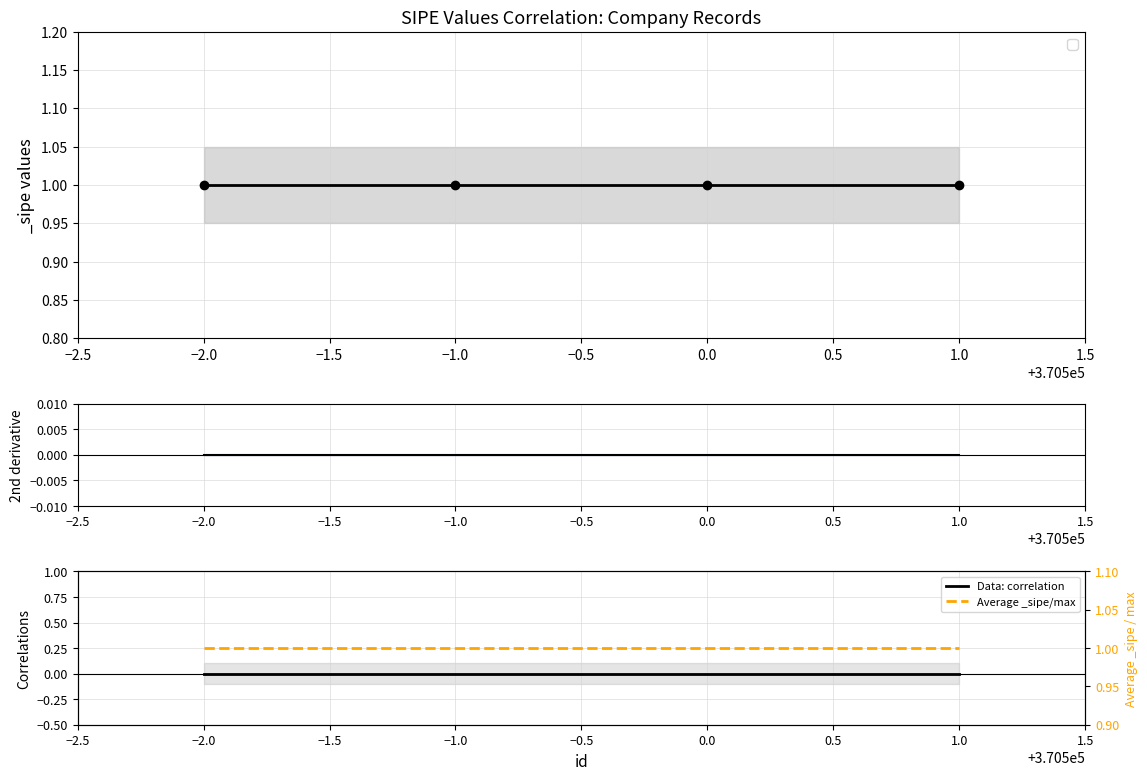

True or false: Data: correlation has more than 2 points higher than both neighbors.

False